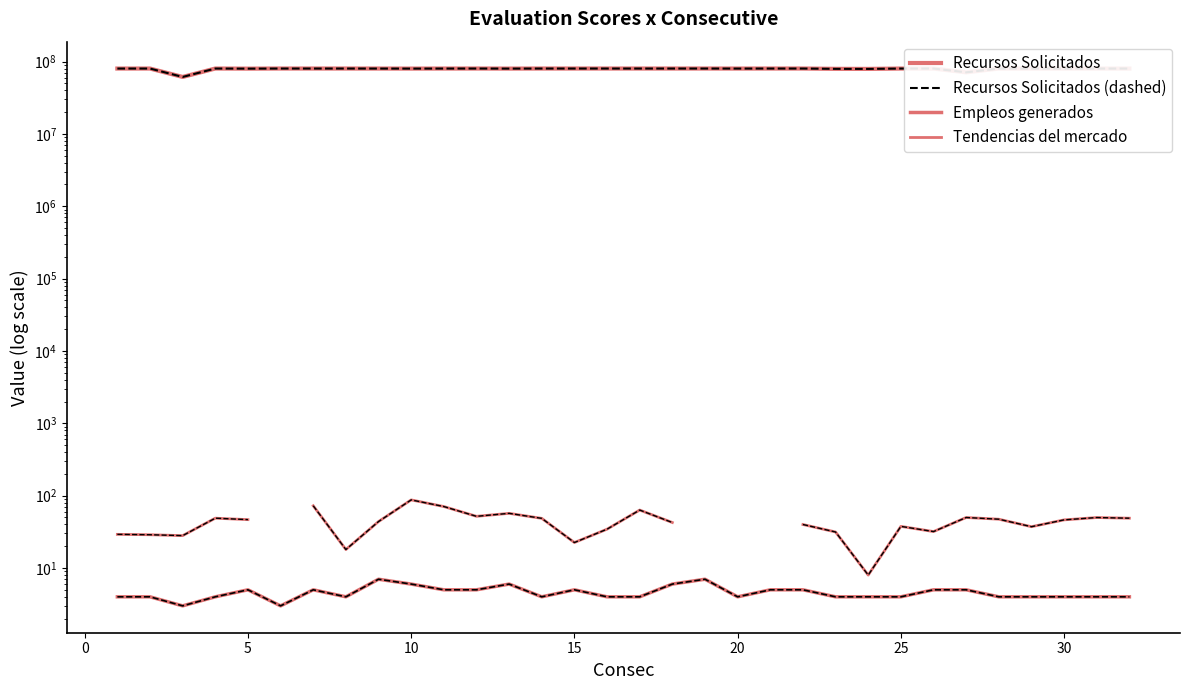

At which label does Recursos Solicitados first exceed 79989352?

10